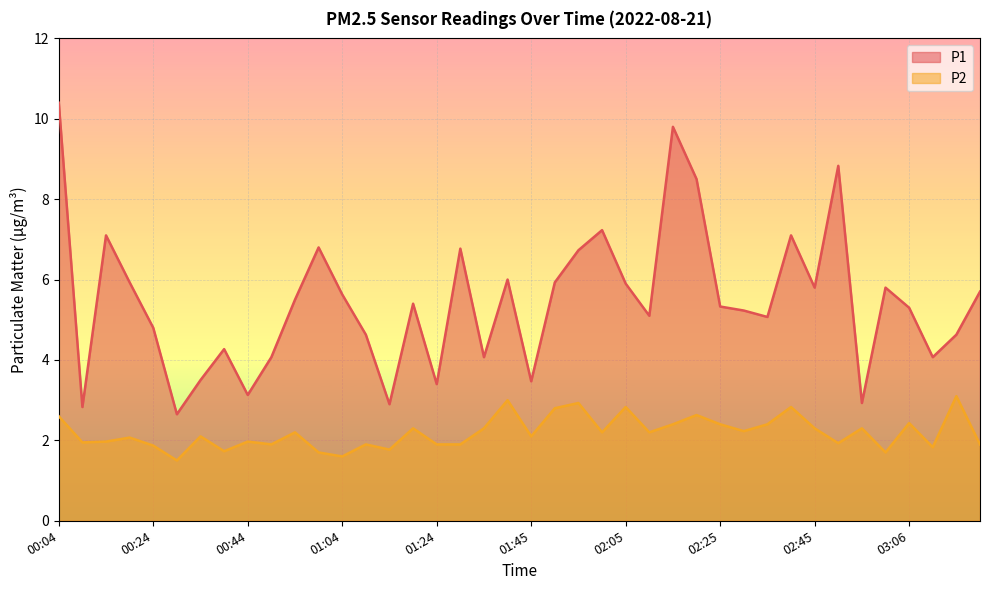

What is the label of the 7th point from the right?

02:50